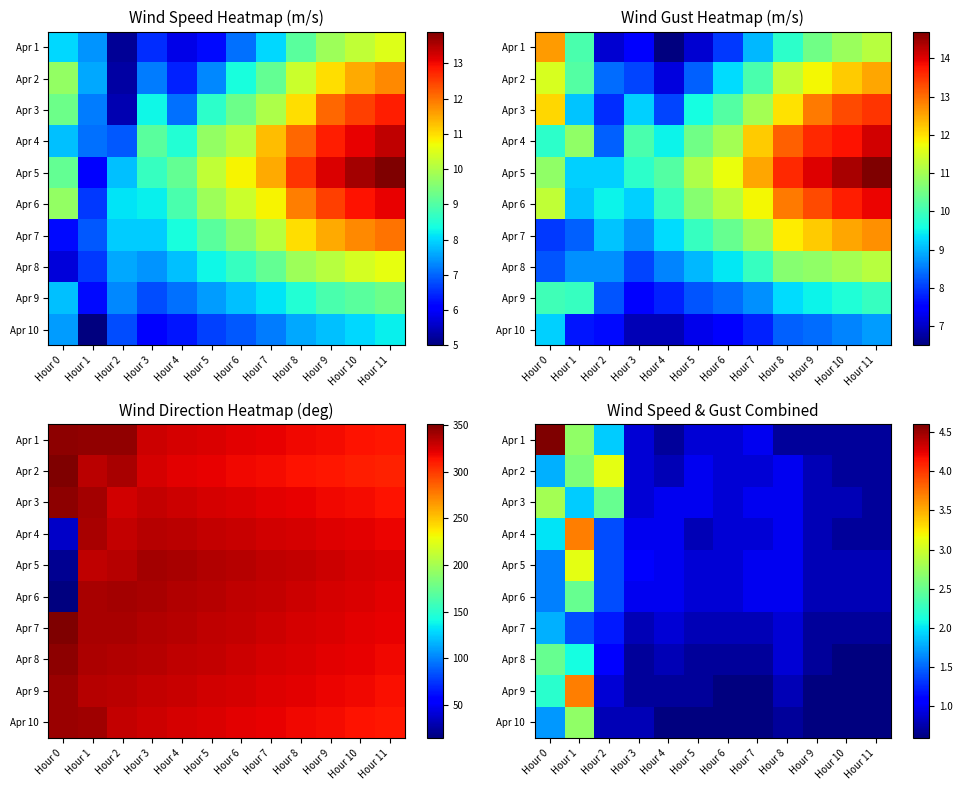

At which category is the sum across all series the highest?

Hour 1